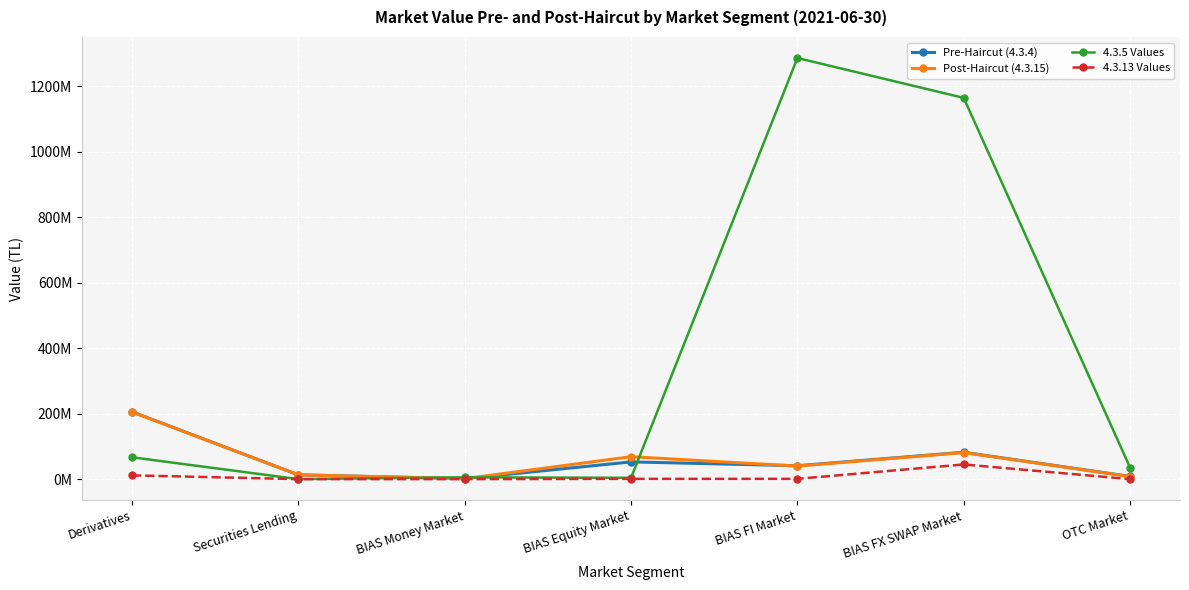

At which category is the sum across all series the highest?

BIAS FX SWAP Market